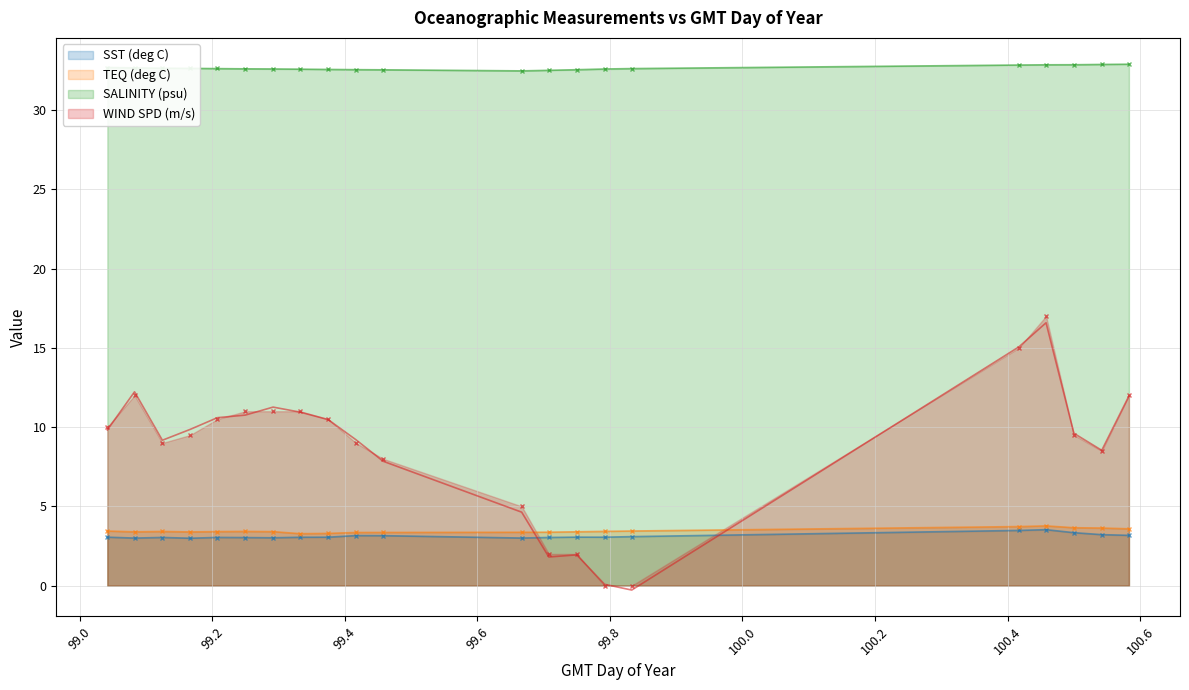

What value does the SALINITY (psu) series have at 100.542?

32.9